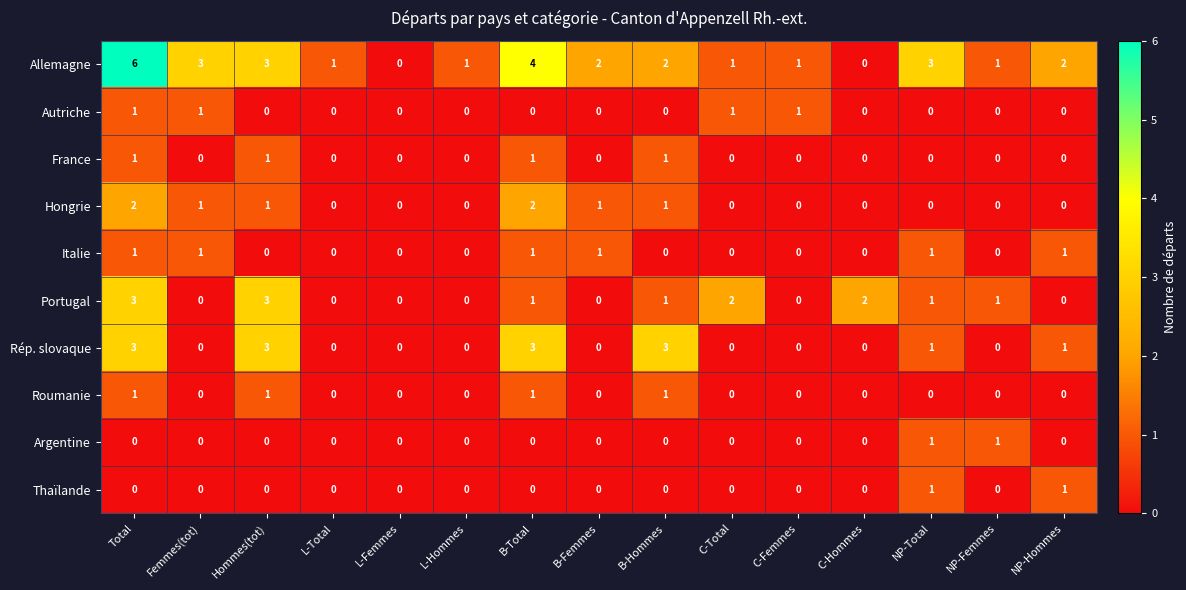

How many categories are shown in the chart?

15